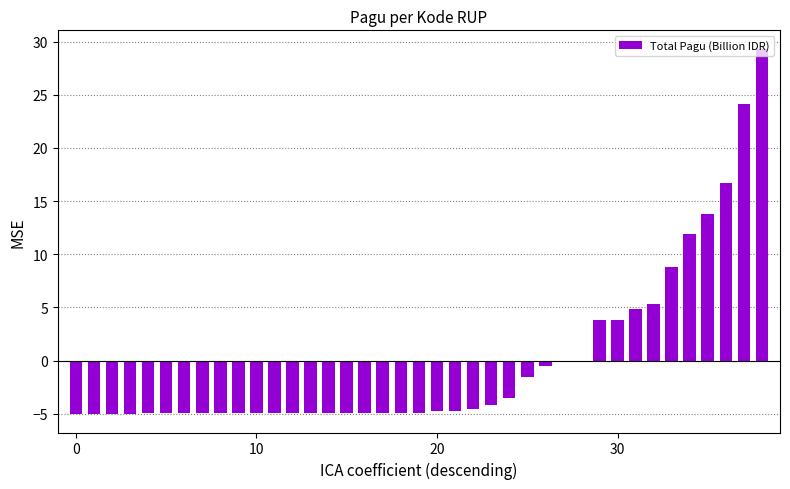

What is the greatest value displayed?

29.3